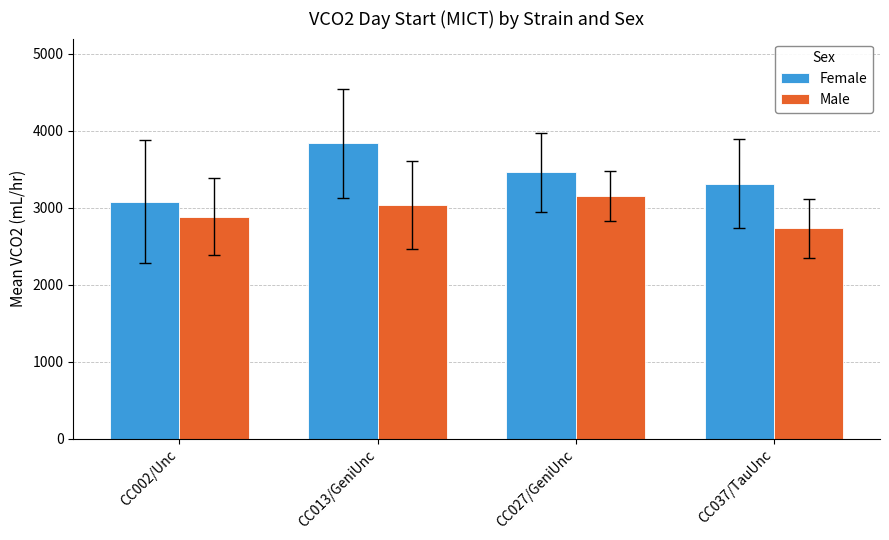

What is the difference between the highest and lowest values at CC002/Unc?

195